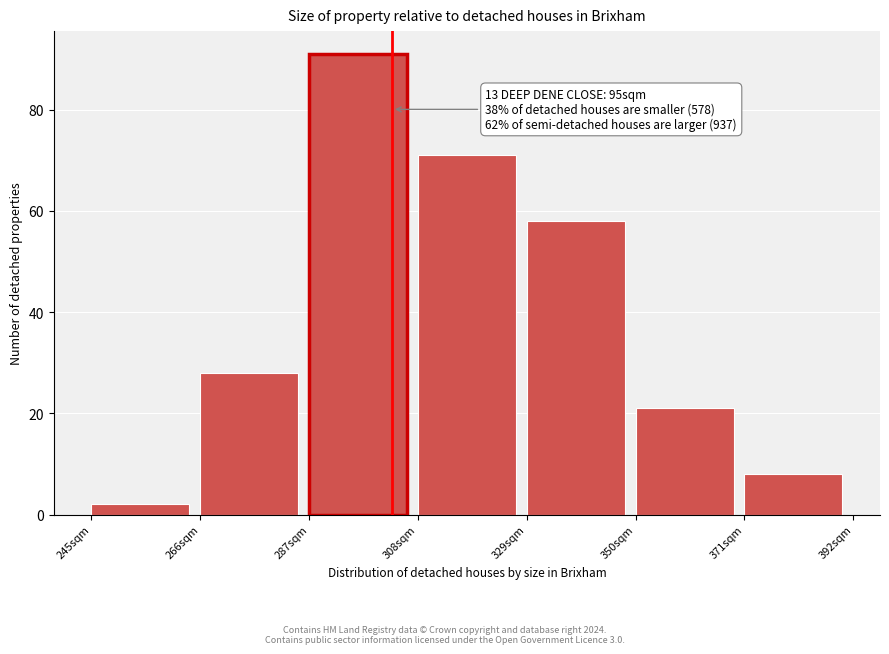

Which range on the x-axis has the tallest bar?

287 to 308